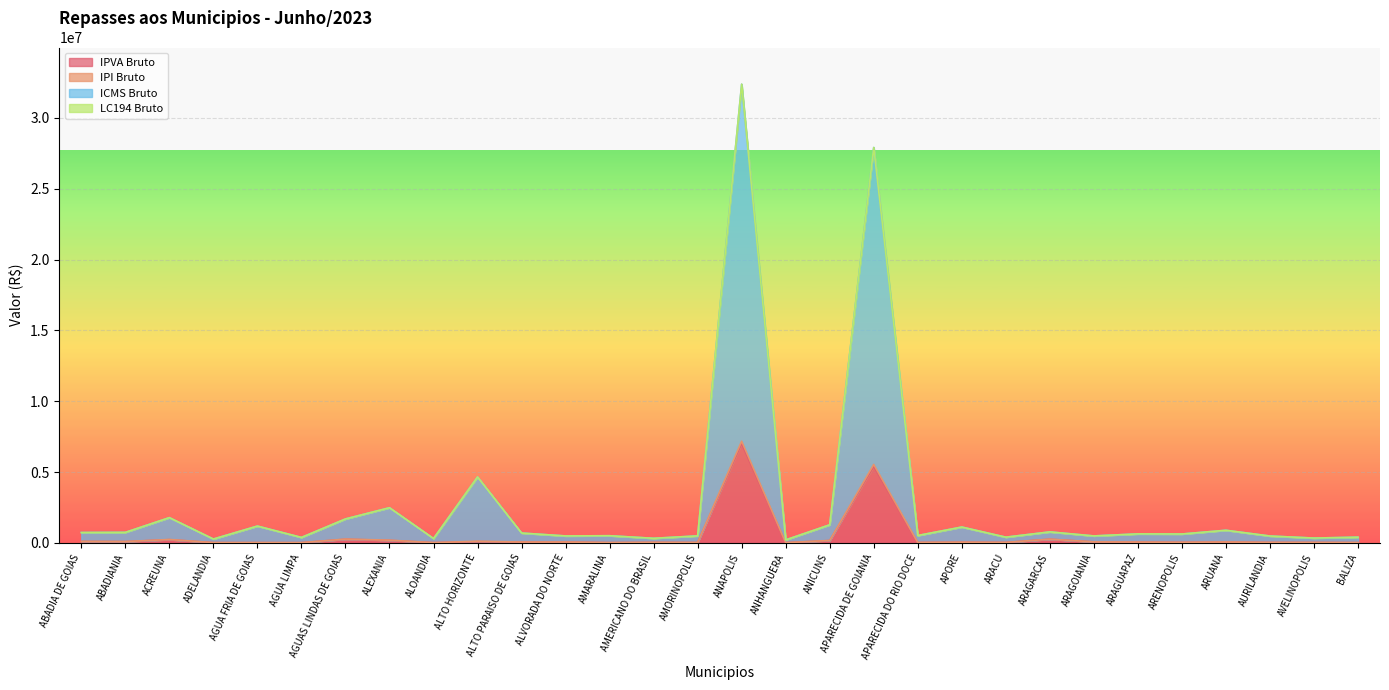

The value of IPVA Bruto at AGUAS LINDAS DE GOIAS is 253964.8. True or false?

True